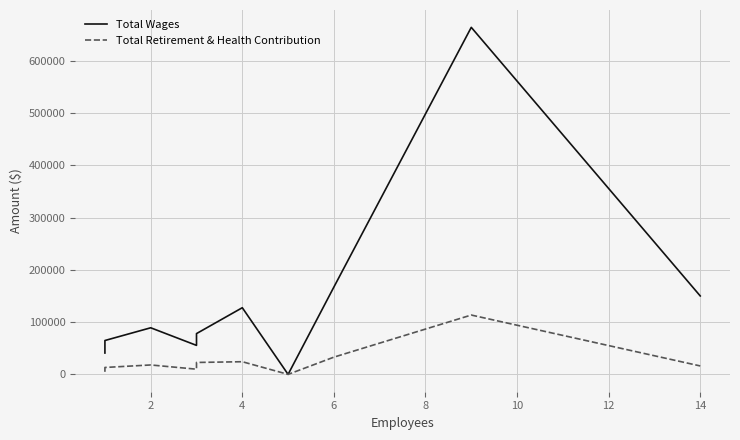

What is the highest value of the Total Wages series?

664521